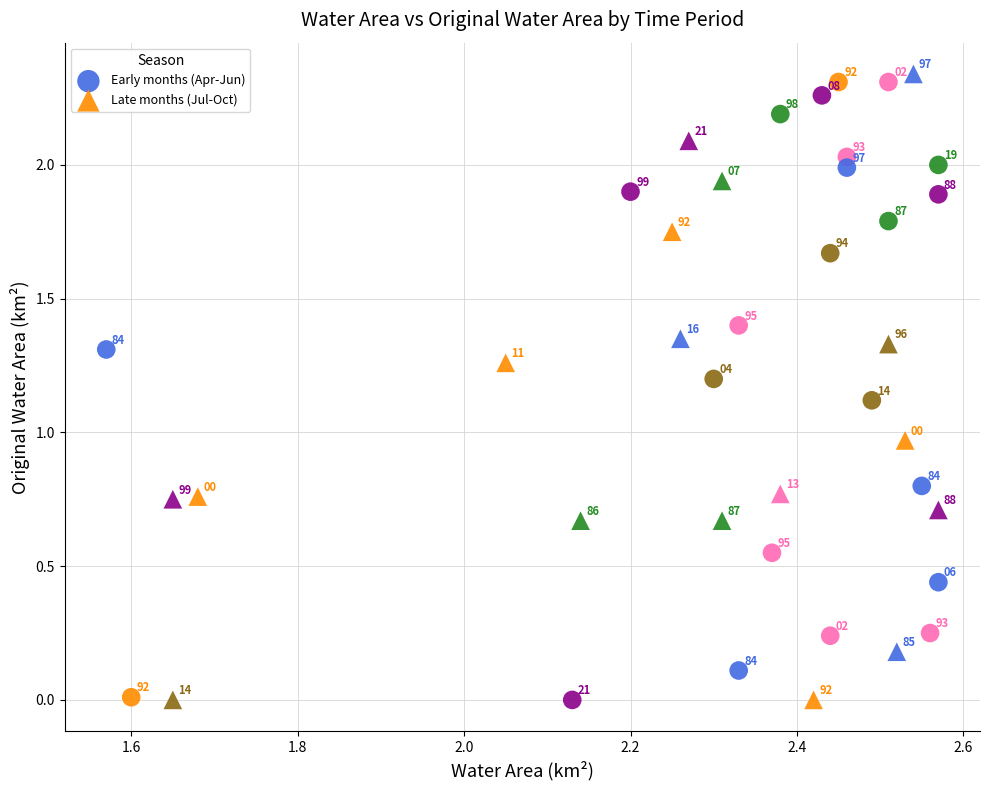

Which series contains the highest Y value?

Late months (Jul-Oct)